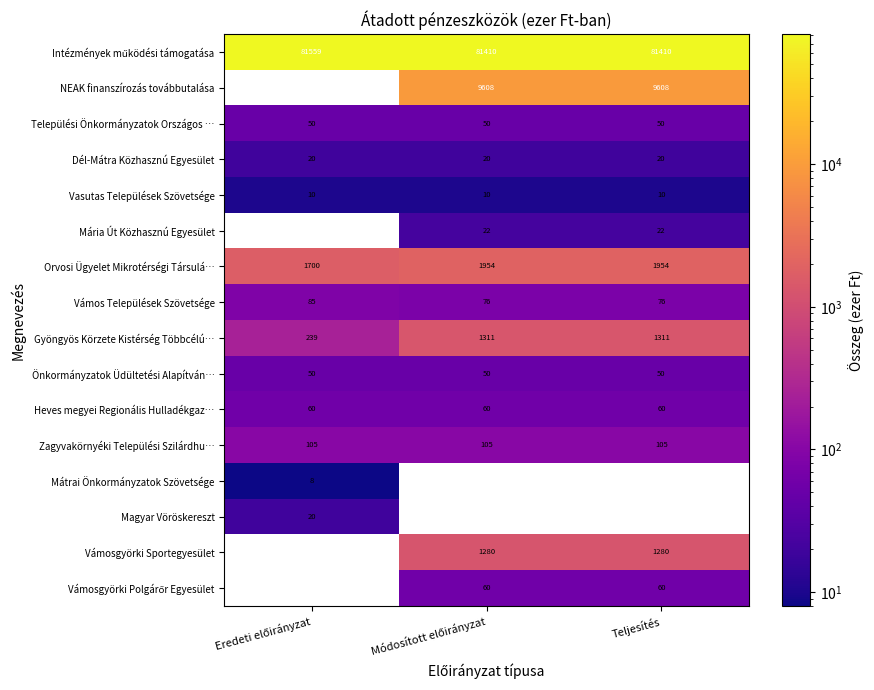

What is the sum of all Heves megyei Regionális Hulladékgaz… values?

180